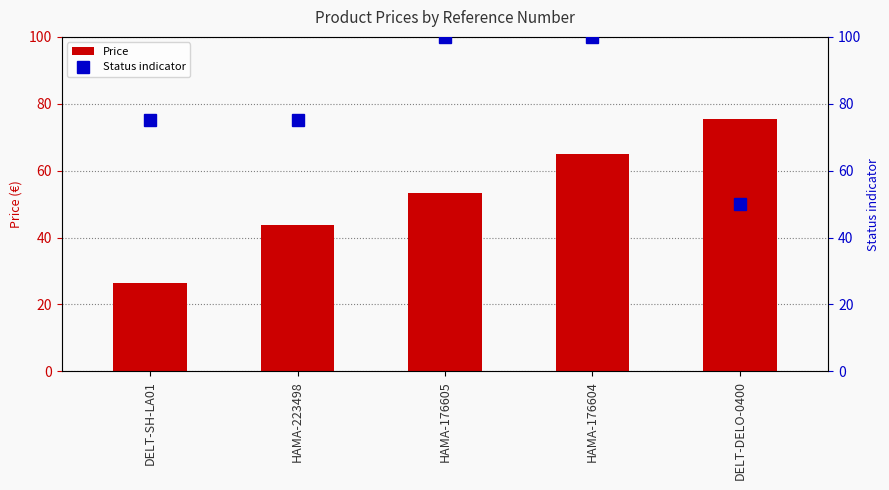

Is the value of Status indicator at HAMA-223498 greater than the value of Price at HAMA-223498?

Yes